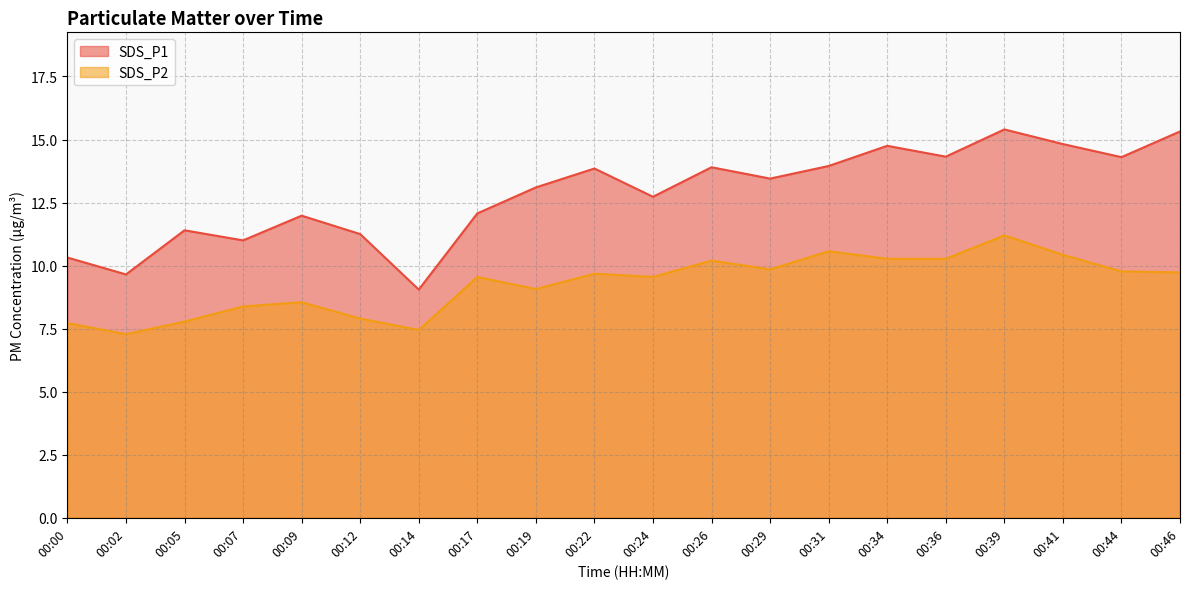

Reading right to left, what are all the values shown in this chart?

SDS_P1: 15.3	14.3	14.8	15.4	14.3	14.8	13.9	13.4	13.9	12.7	13.8	13.1	12.1	9.1	11.2	12.0	11.0	11.4	9.7	10.3
SDS_P2: 9.7	9.8	10.4	11.2	10.3	10.3	10.6	9.8	10.2	9.6	9.7	9.1	9.6	7.5	7.9	8.6	8.4	7.8	7.3	7.7